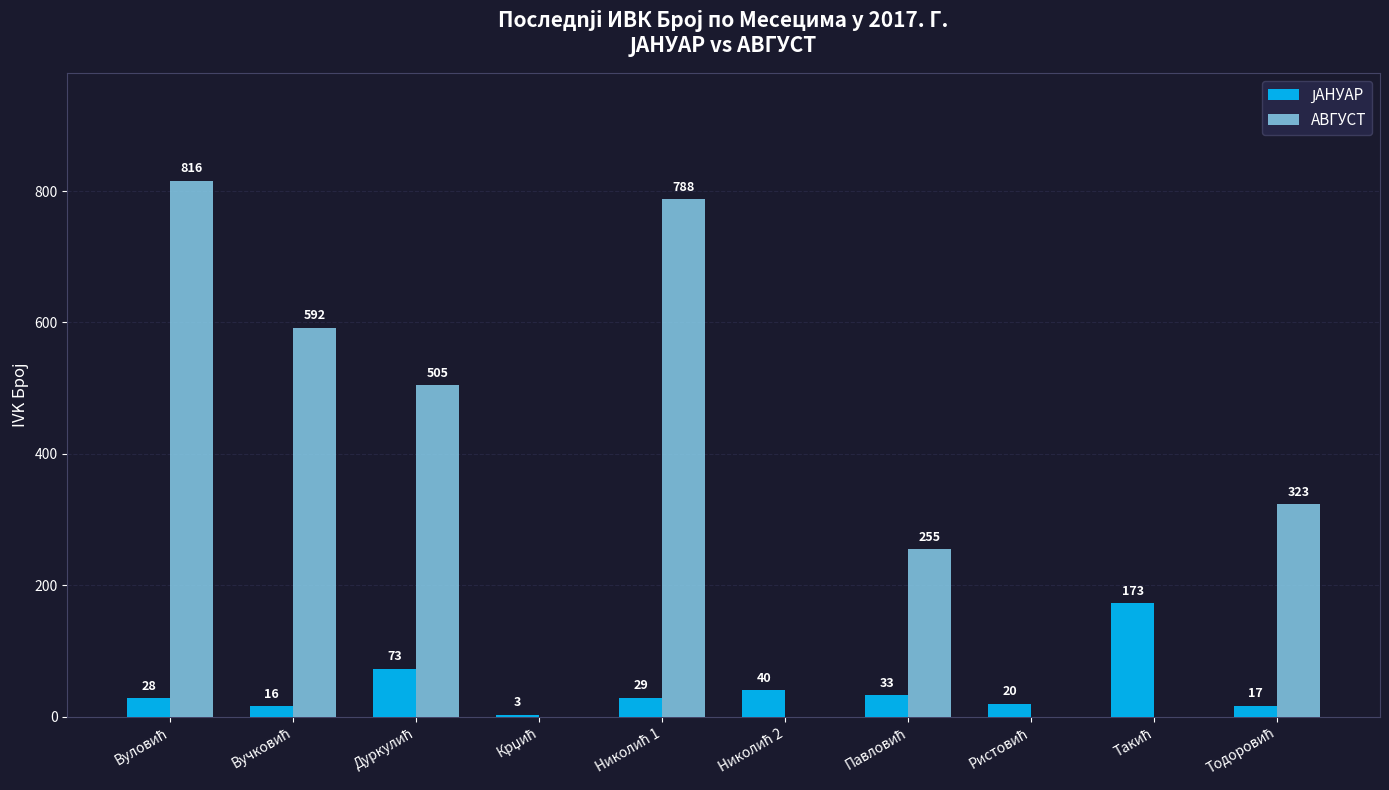

How many АВГУСТ values are between 0 and 592?

8